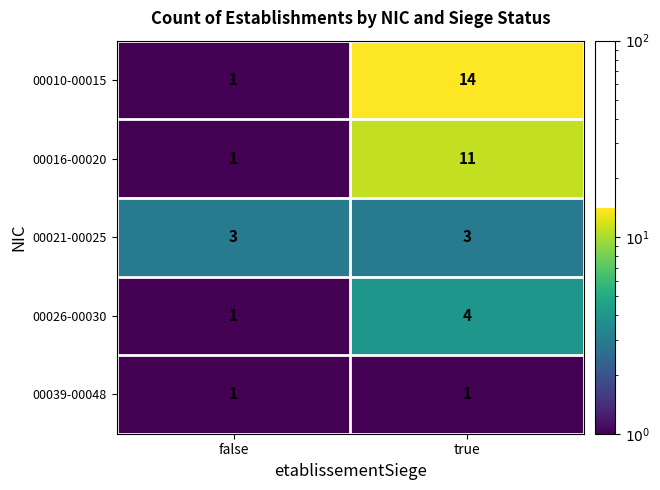

True or false: 00010-00015 has a value of 9 at true.

False